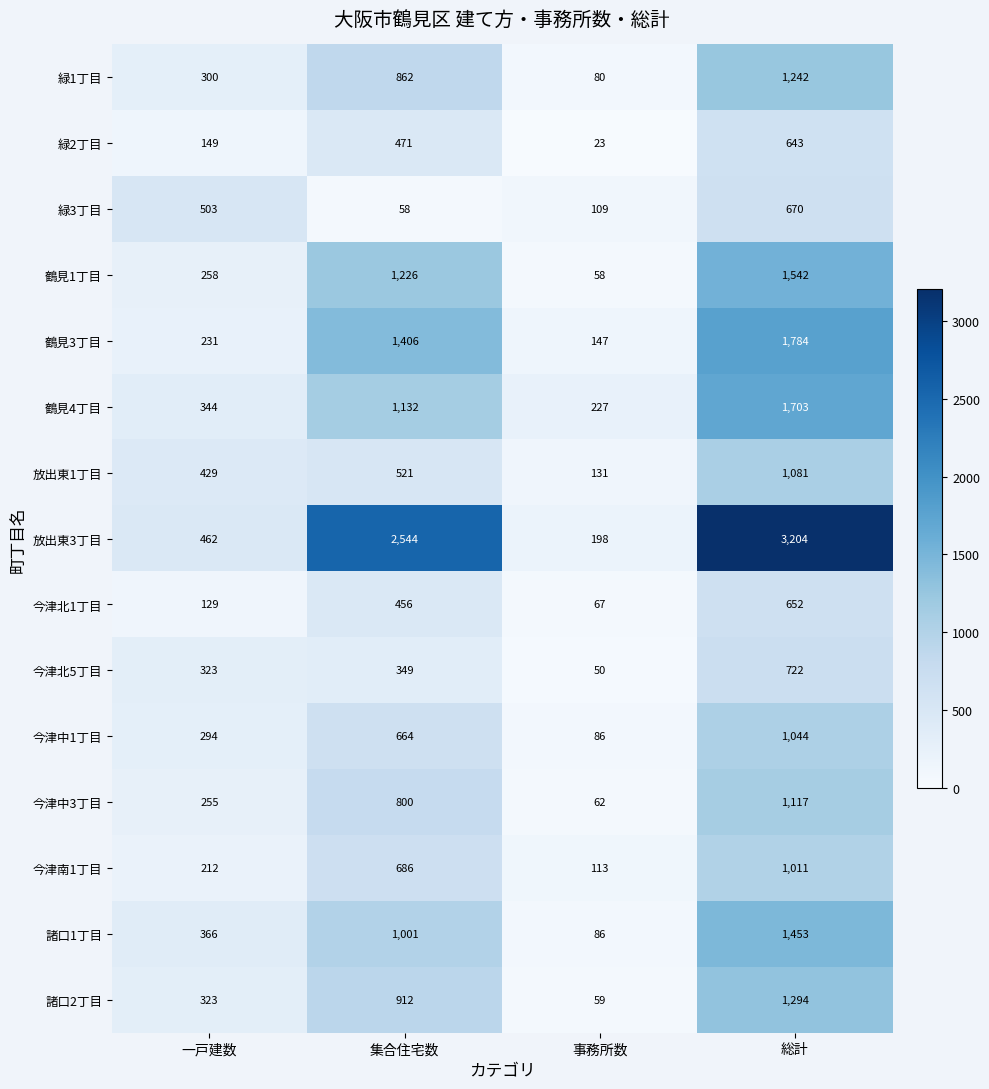

At 集合住宅数, list the series in order from largest to smallest.

放出東3丁目, 鶴見3丁目, 鶴見1丁目, 鶴見4丁目, 諸口1丁目, 諸口2丁目, 緑1丁目, 今津中3丁目, 今津南1丁目, 今津中1丁目, 放出東1丁目, 緑2丁目, 今津北1丁目, 今津北5丁目, 緑3丁目